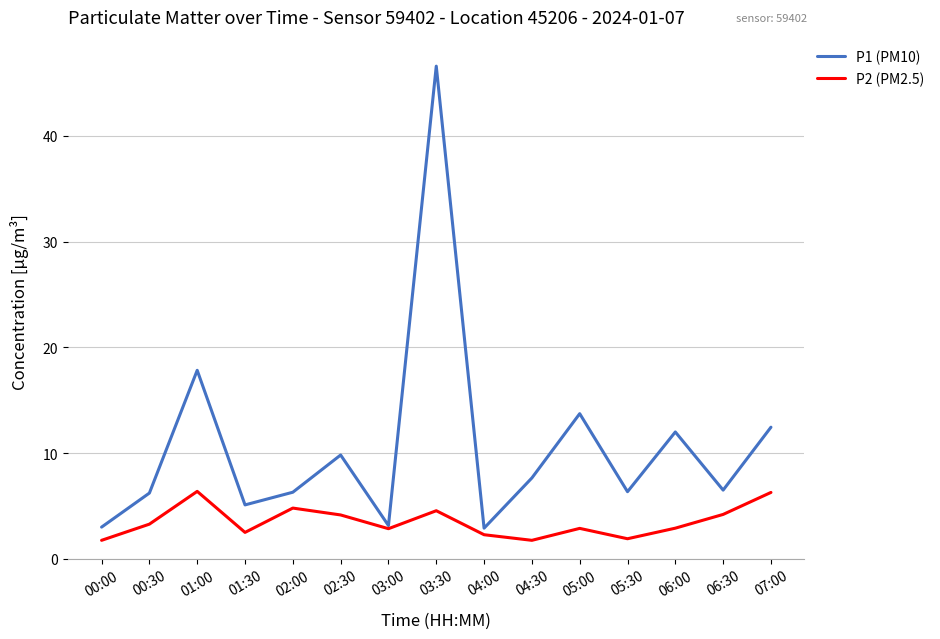

What is the minimum value for P2 (PM2.5)?

1.8